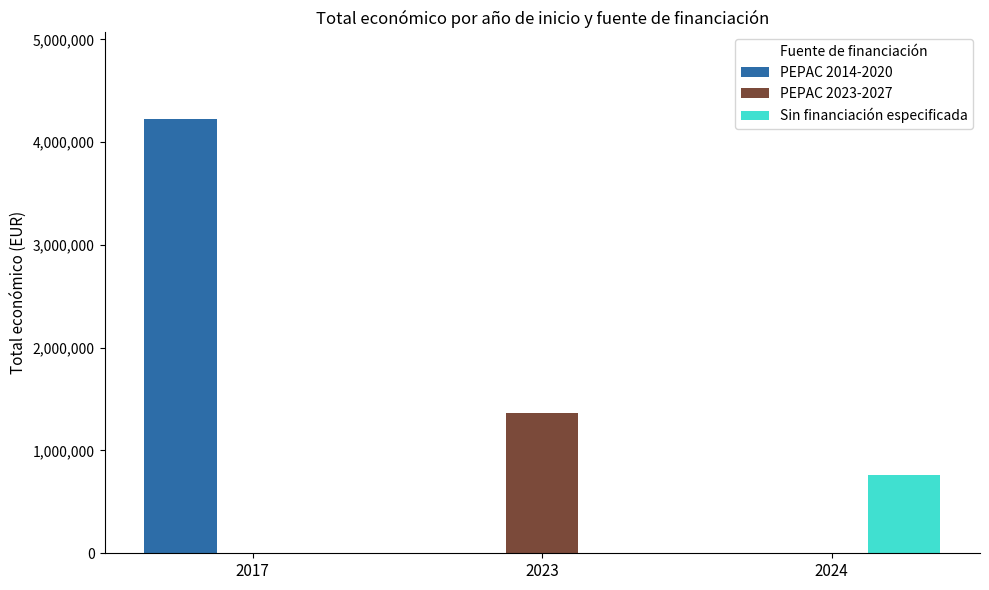

What is the approximate value of PEPAC 2023-2027 at 2023, to the nearest 100?

1364000